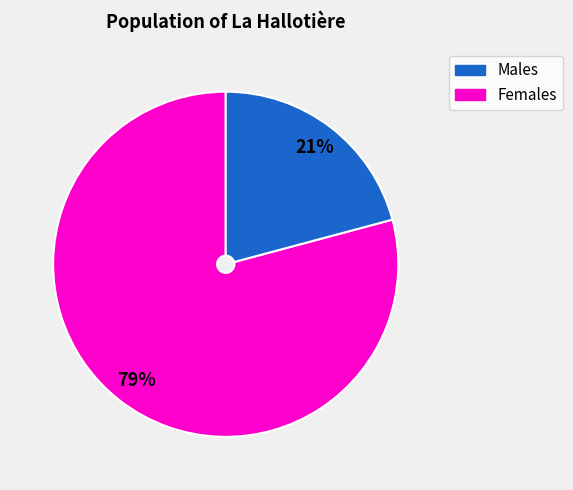

Is there a majority slice in this chart?

Yes